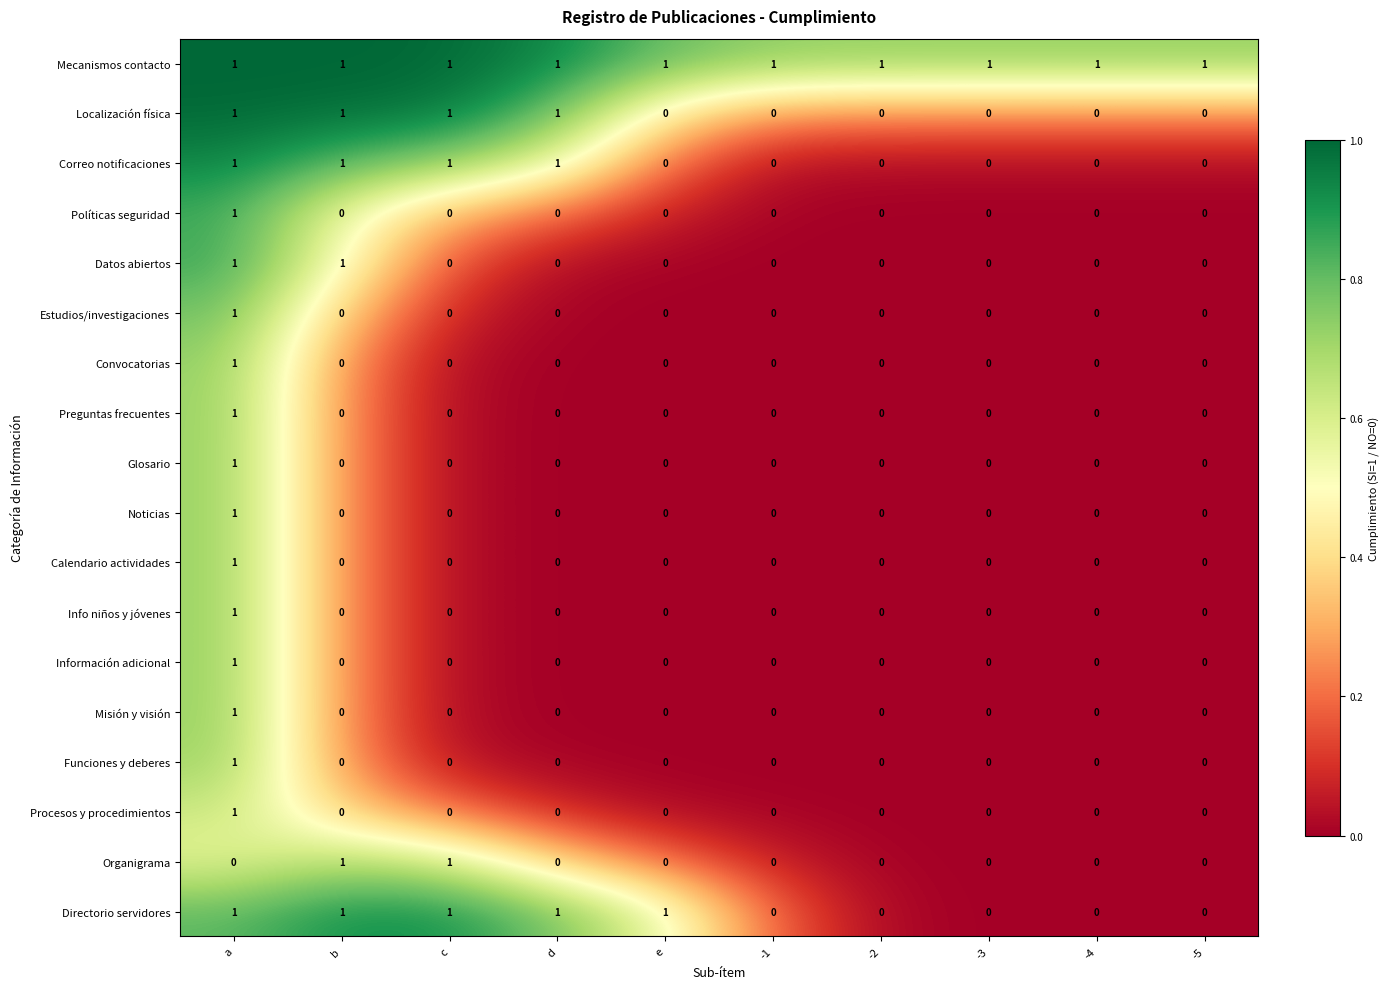

How many Correo notificaciones values are between 0 and 1?

10